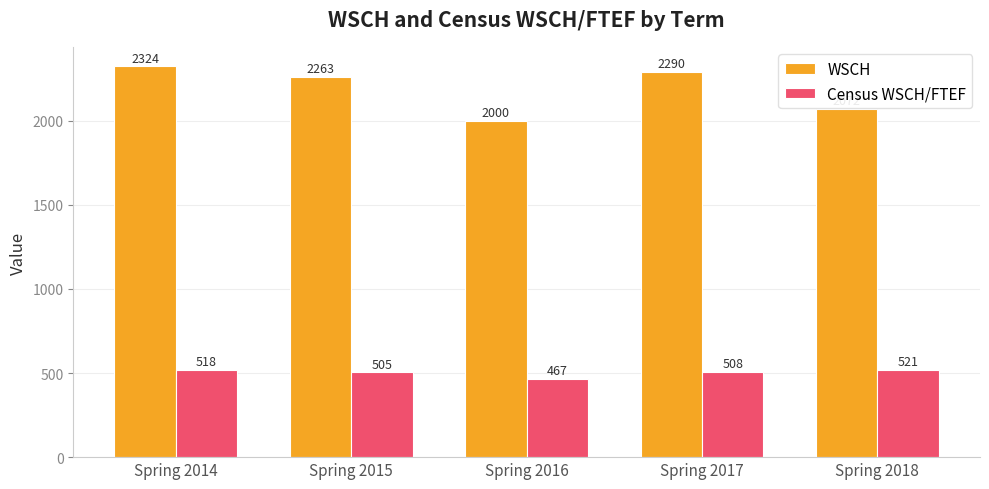

Rank the categories by WSCH value from lowest to highest.

Spring 2016, Spring 2018, Spring 2015, Spring 2017, Spring 2014